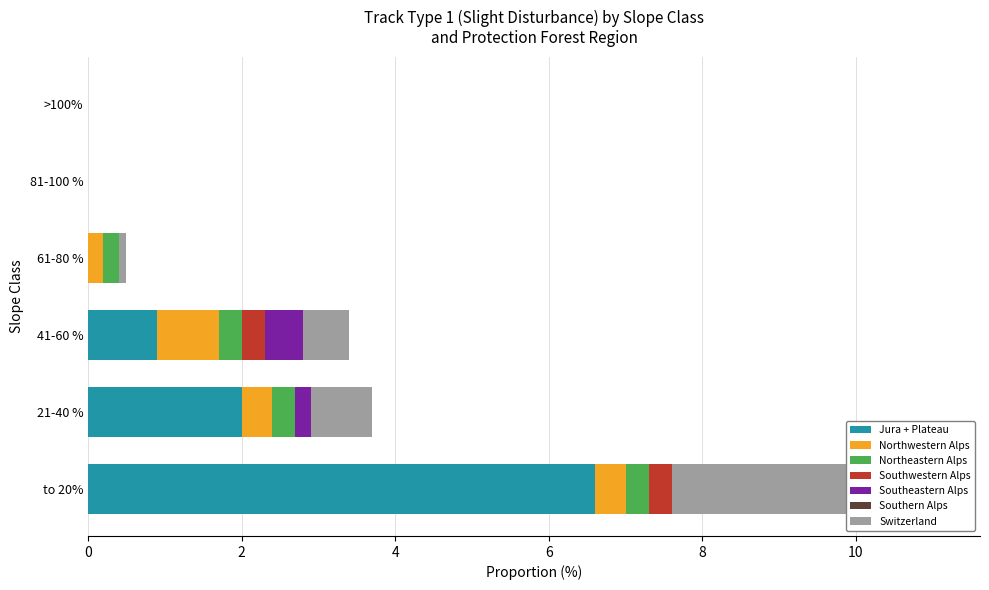

True or false: Switzerland has a value of 1.4 at 21-40 %.

False